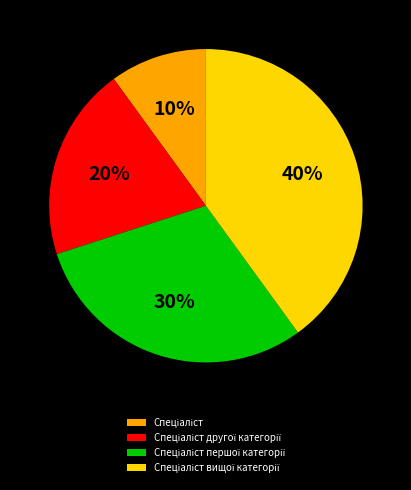

Is there a majority slice in this chart?

No